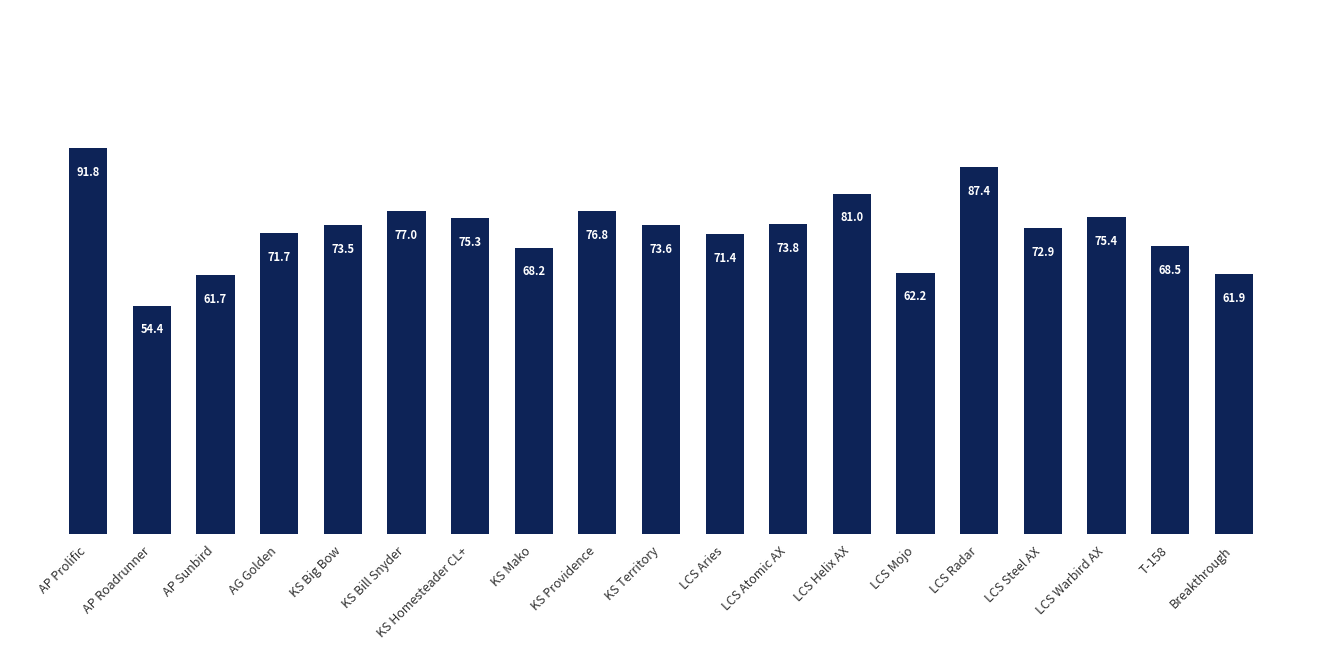

Approximately how many times larger is the value at KS Bill Snyder compared to LCS Steel AX?

1.1